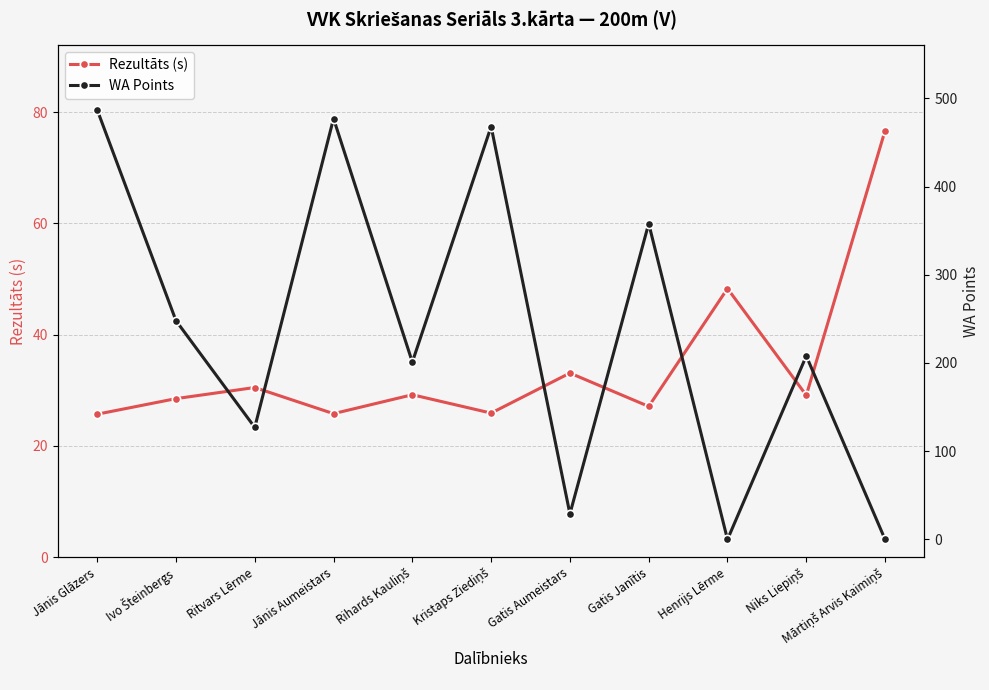

What is the maximum value for WA Points?

487.0